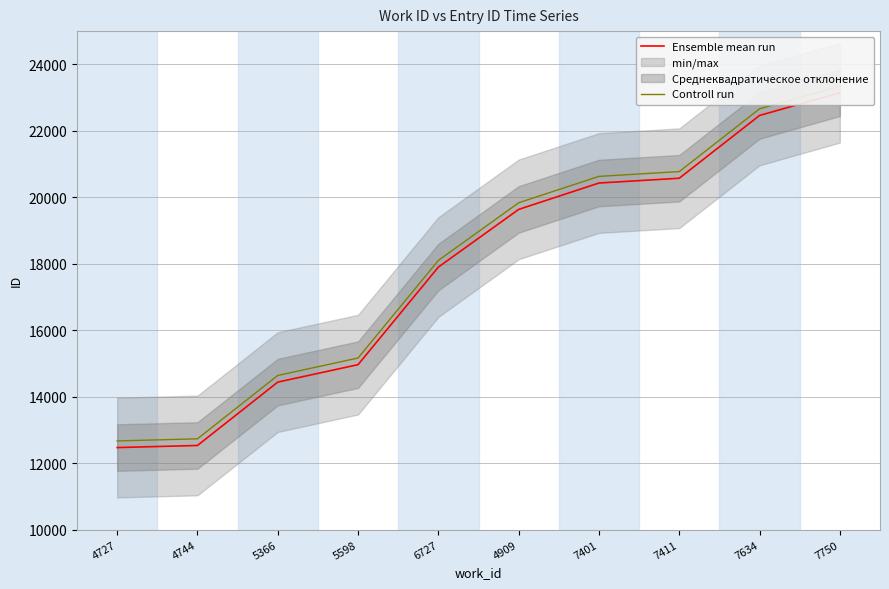

What is the difference between the maximum and second lowest values in the Controll run series?

10613